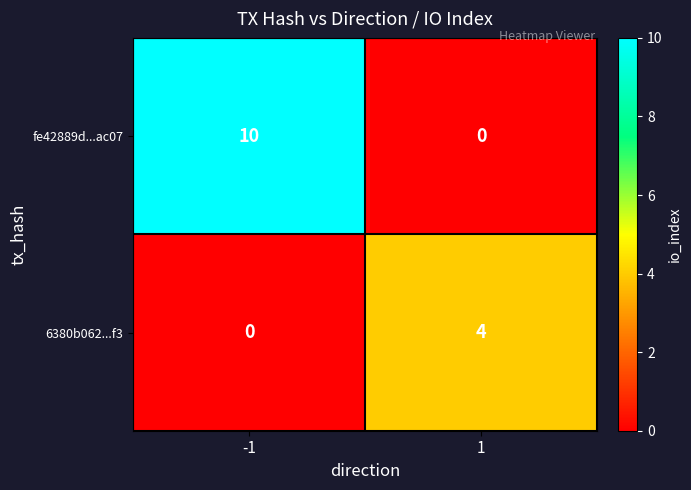

How many data points does each series have?

2